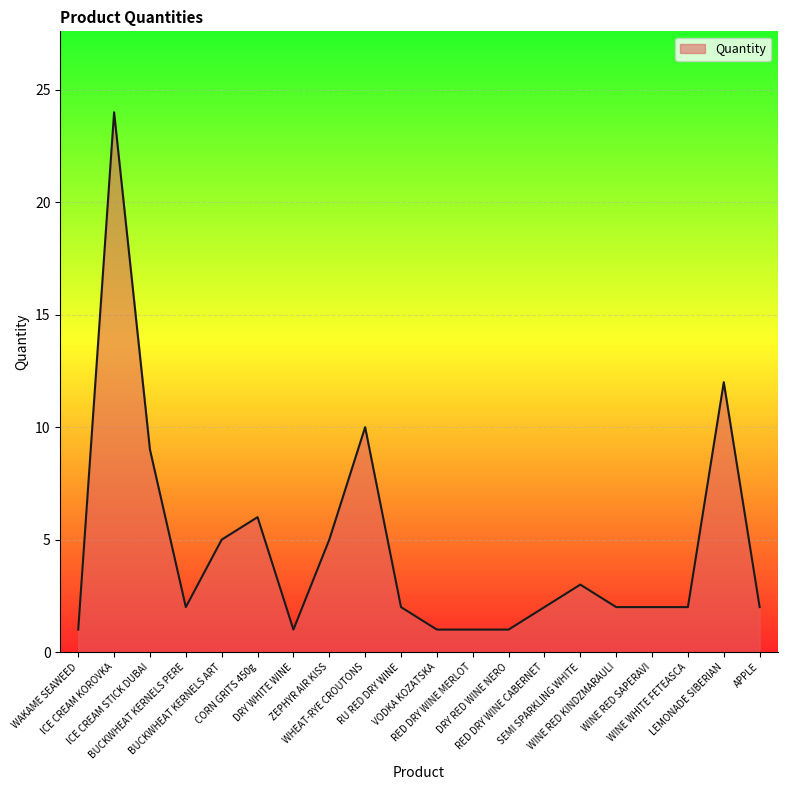

Reading left to right, what are all the values shown in this chart?

1	24	9	2	5	6	1	5	10	2	1	1	1	2	3	2	2	2	12	2